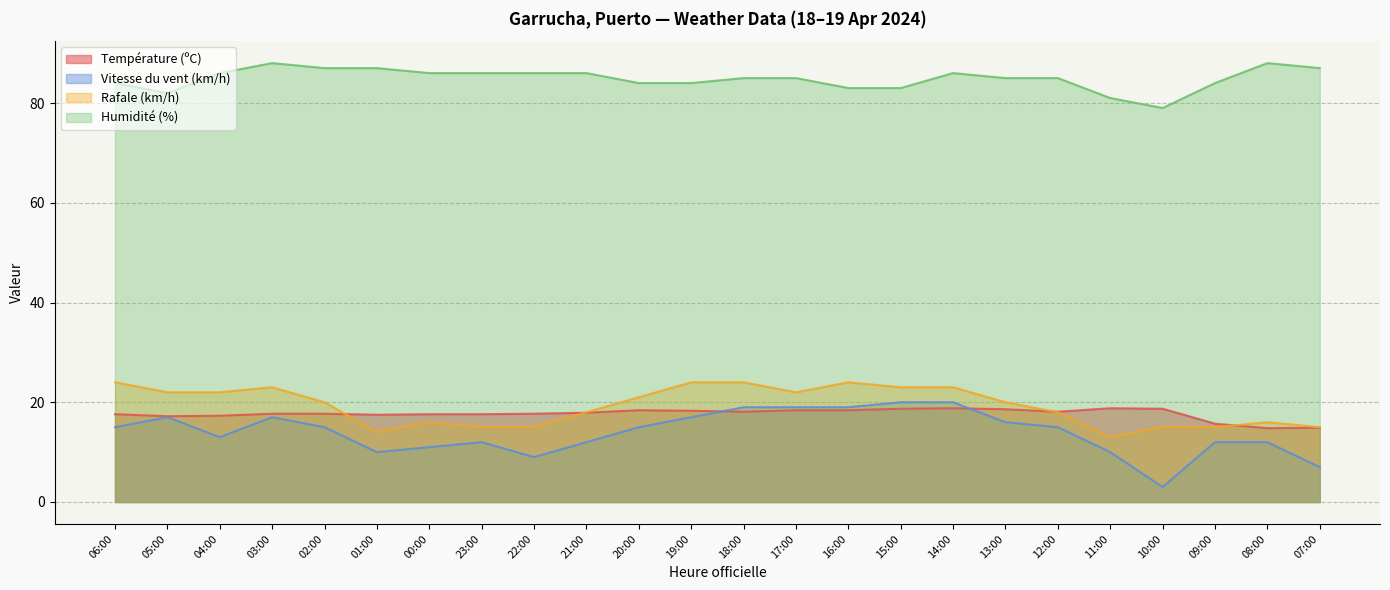

At which category is the sum across all series the highest?

14:00